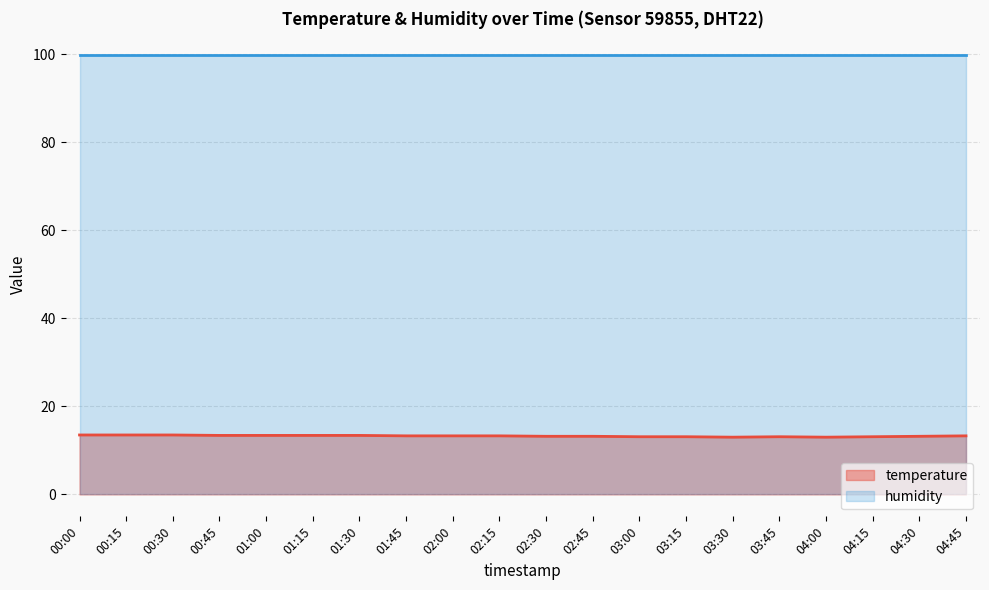

Rank the categories by value from lowest to highest.

03:30, 04:00, 03:00, 03:15, 03:45, 04:15, 02:30, 02:45, 04:30, 01:45, 02:00, 02:15, 04:45, 00:45, 01:00, 01:15, 01:30, 00:00, 00:15, 00:30